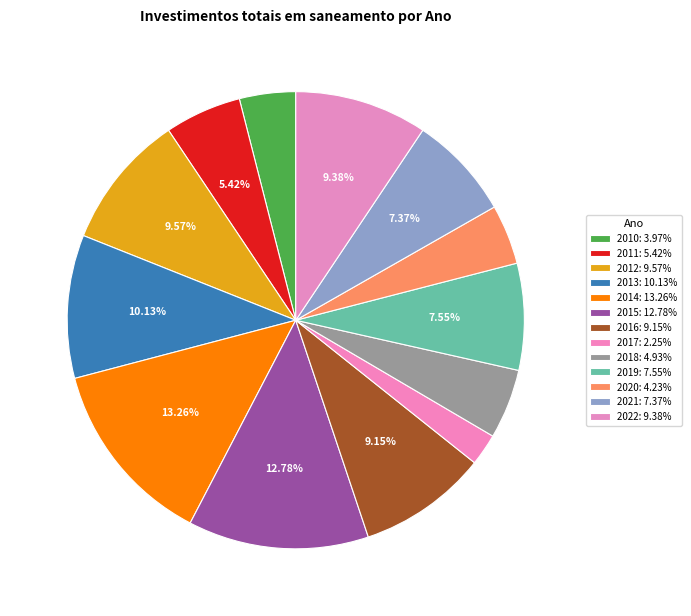

How many slices are in this pie chart?

13